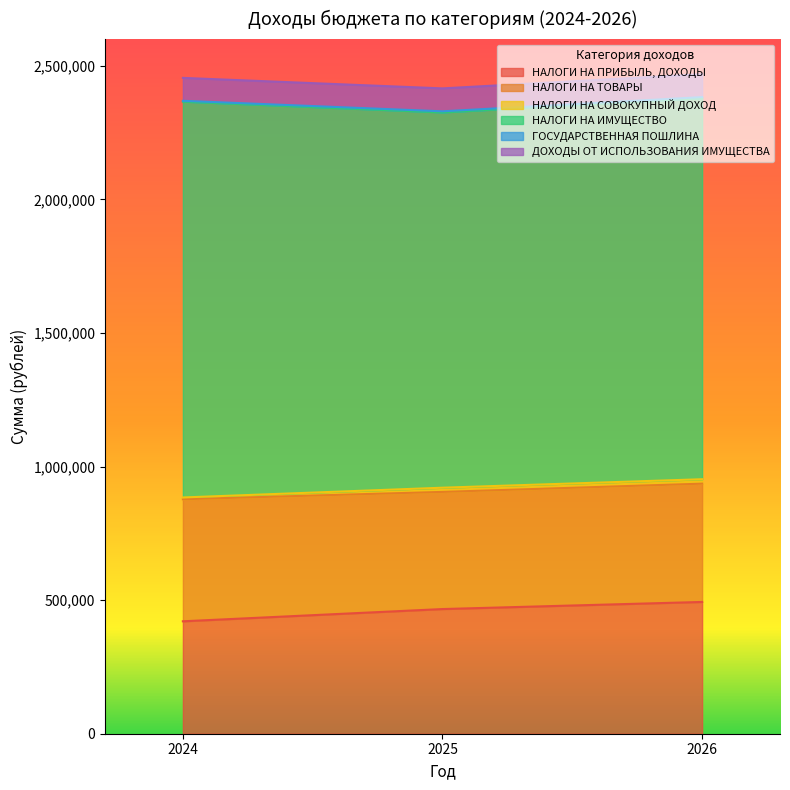

At 2026, list the series in order from smallest to largest.

ГОСУДАРСТВЕННАЯ ПОШЛИНА, НАЛОГИ НА СОВОКУПНЫЙ ДОХОД, ДОХОДЫ ОТ ИСПОЛЬЗОВАНИЯ ИМУЩЕСТВА, НАЛОГИ НА ТОВАРЫ, НАЛОГИ НА ПРИБЫЛЬ, ДОХОДЫ, НАЛОГИ НА ИМУЩЕСТВО